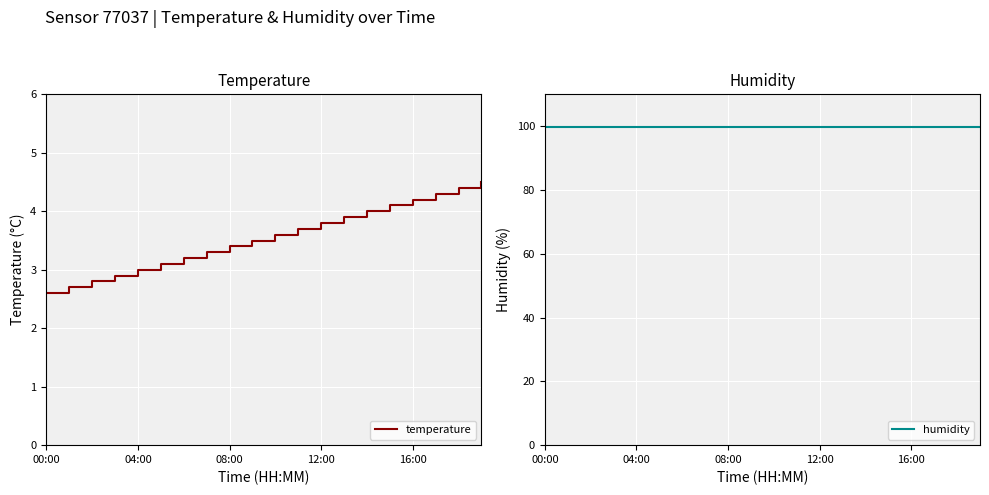

What is the value of the temperature point at the 19th from the left?

4.4